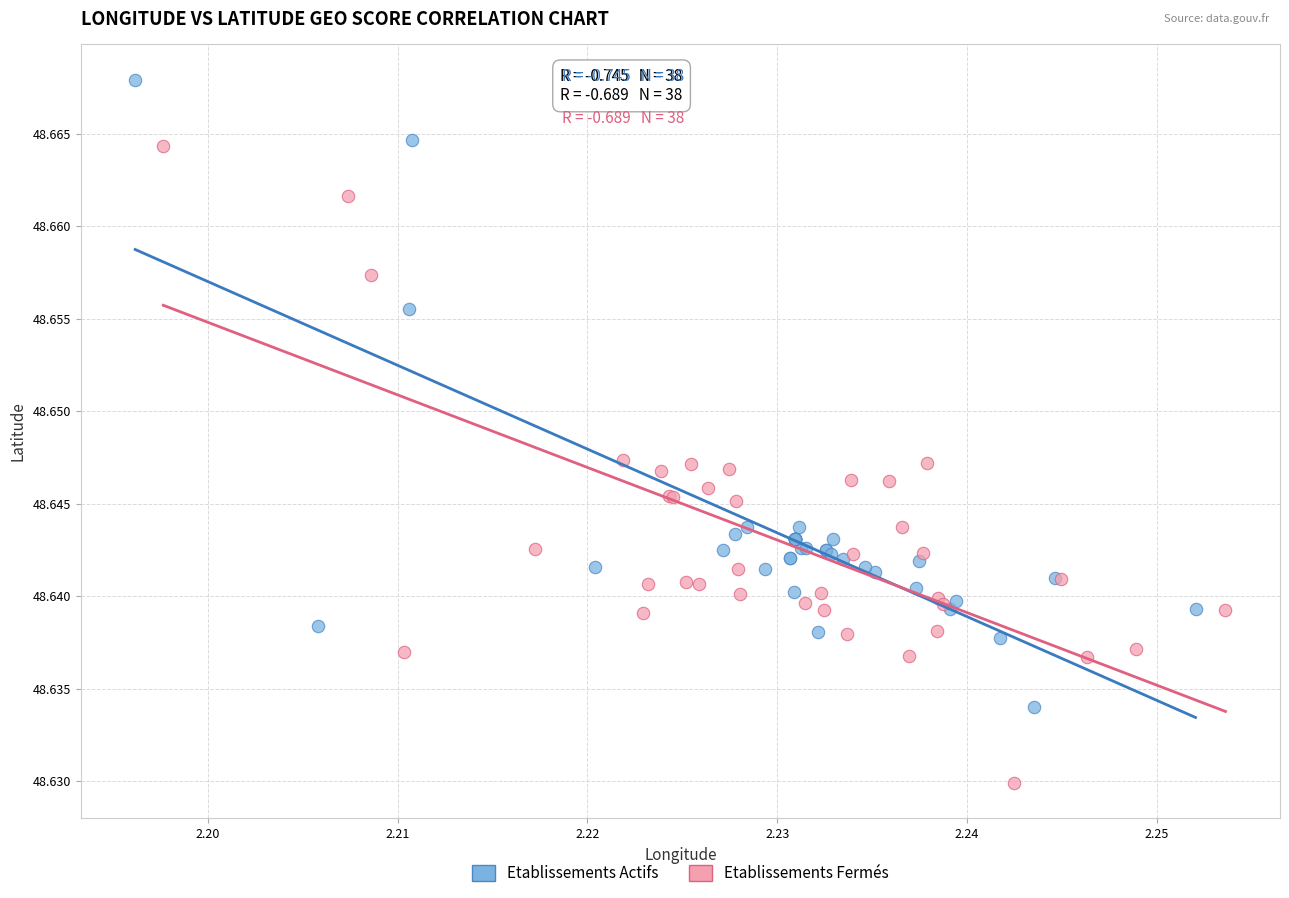

Which series contains the highest Y value?

Etablissements Actifs